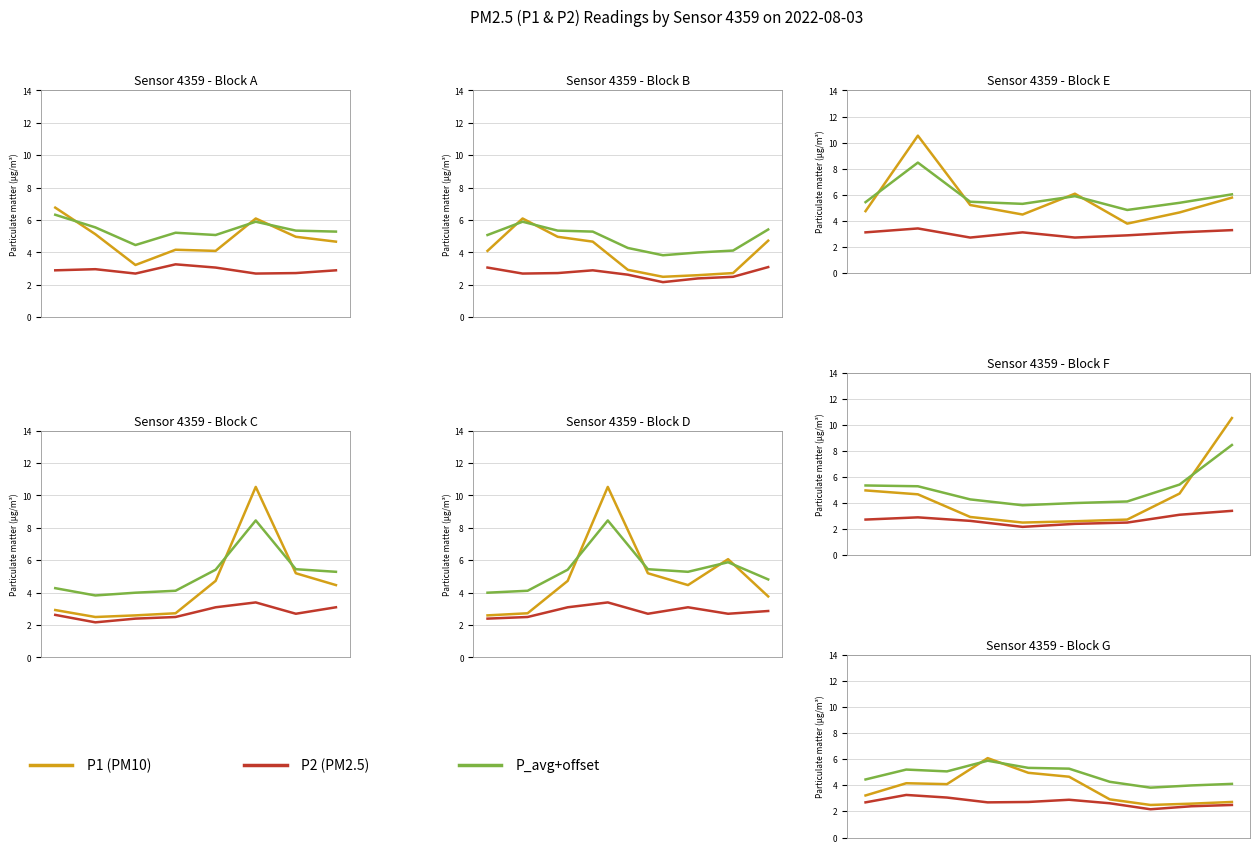

List the series in order of their peak value, lowest first.

P2 (PM2.5), P_avg+offset, P1 (PM10)